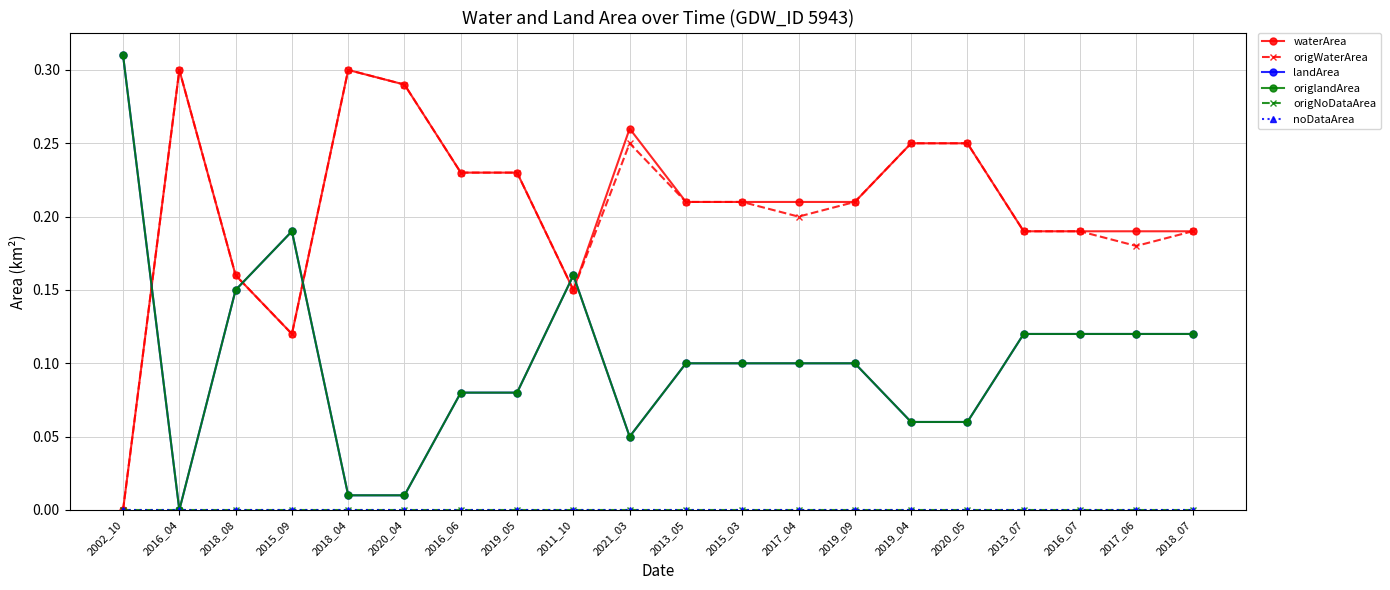

What is the total value across all series at 2016_04?

0.6